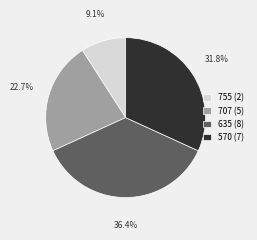

Is it true that 755 is 1% of the pie?

False